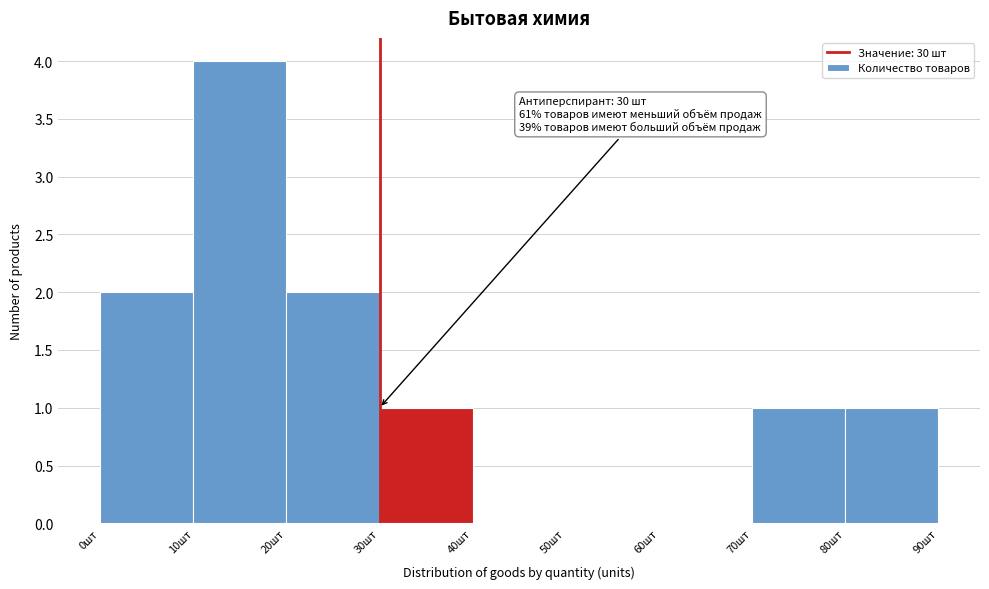

Over which range of the x-axis is the bar tallest?

10 to 20